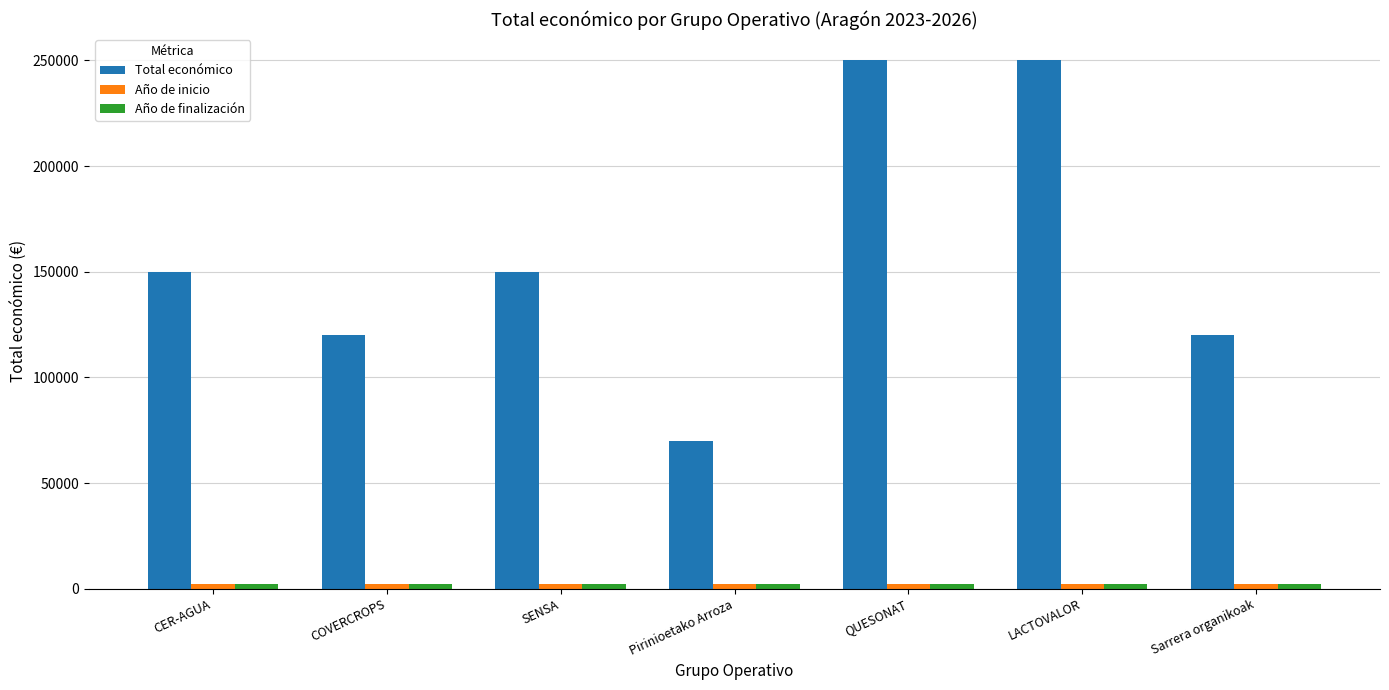

What is the difference between the highest and lowest values at CER-AGUA?

147977